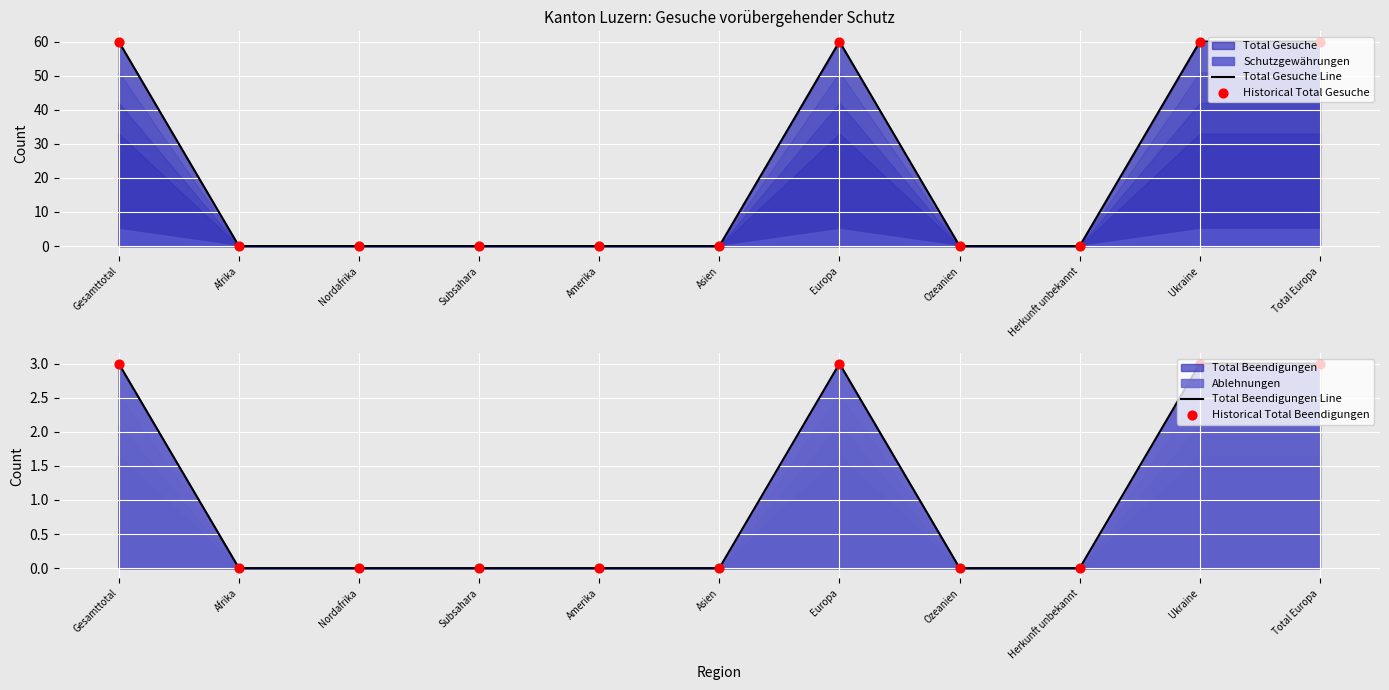

Which series has the largest Y range (max minus min)?

Total Gesuche Line